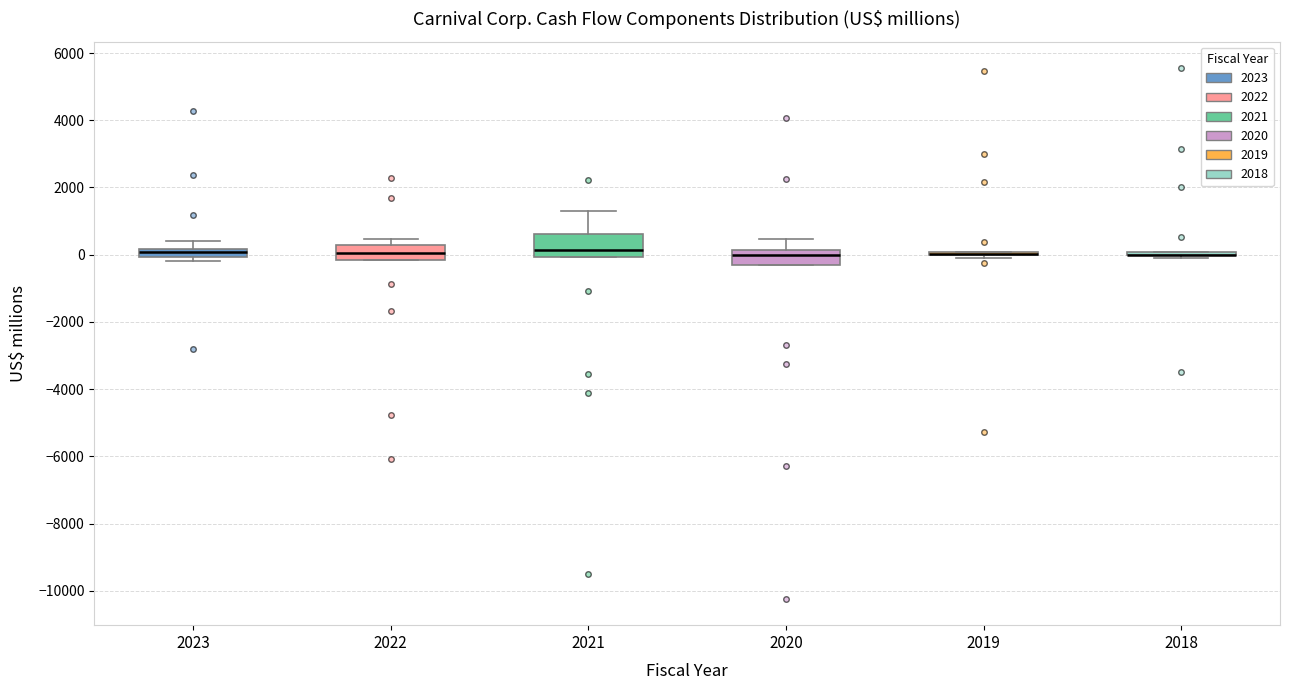

Where does the median line of the box at x = 2022 sit on the y-axis? The values are not printed on the chart, so give them approximately, as read against the axis.

0